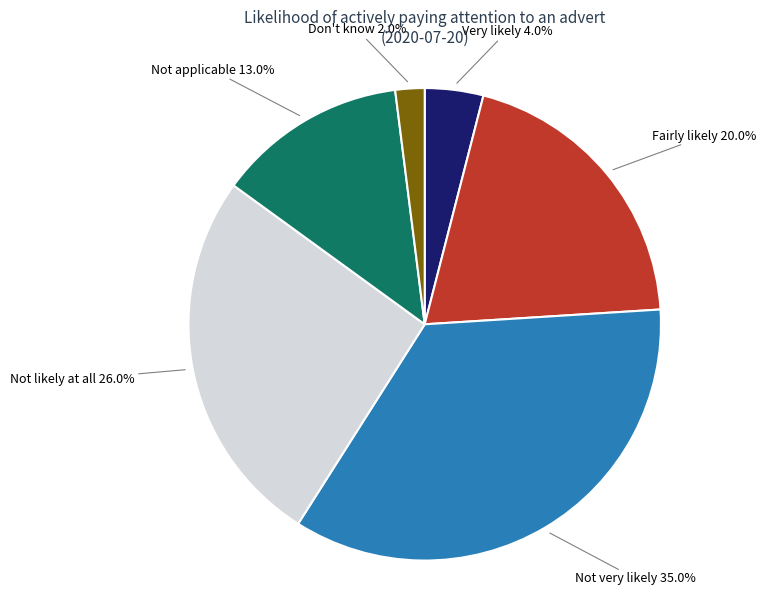

What percentage is the Not likely at all slice, to the nearest percent?

26%